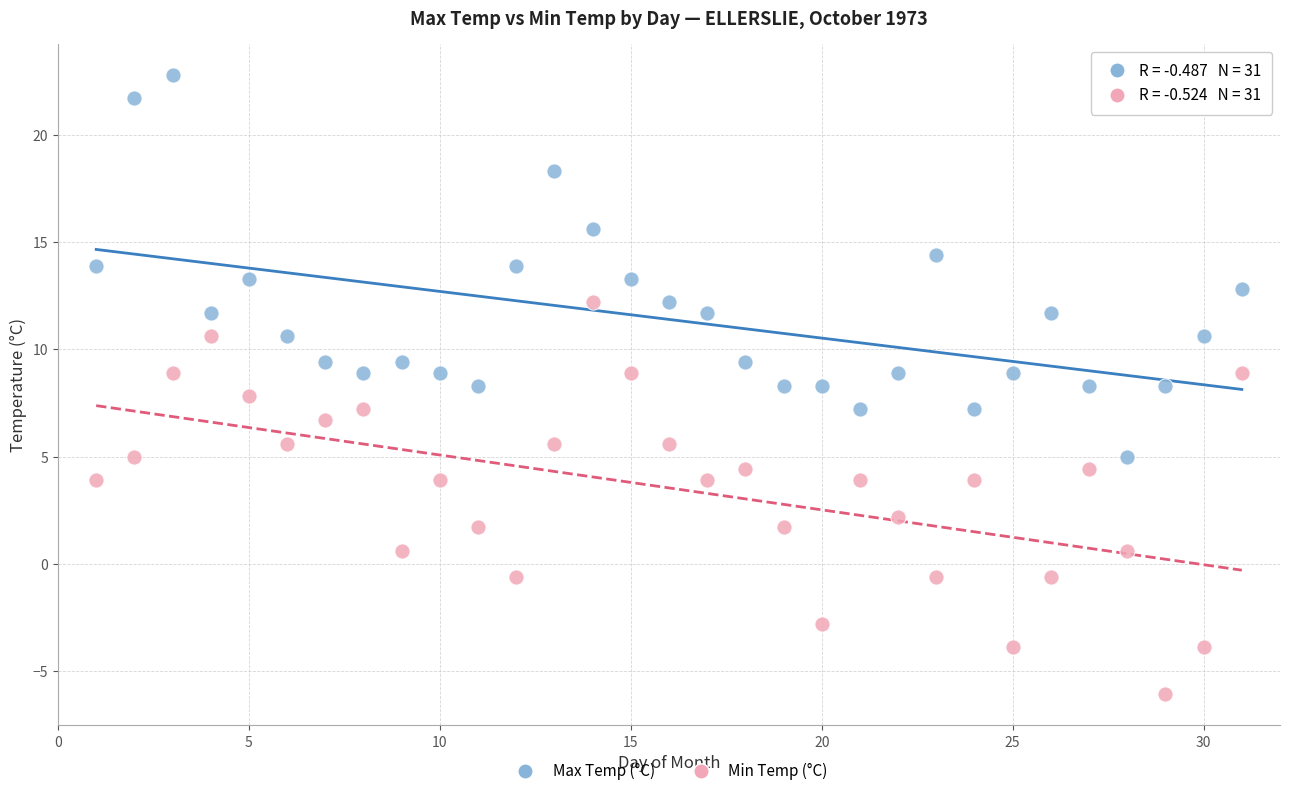

Which series contains the highest Y value?

Max Temp (°C)